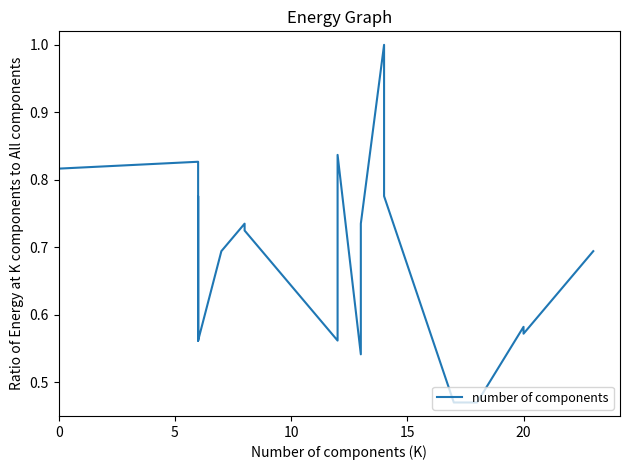

What is the value of the 12th point from the left?

0.5